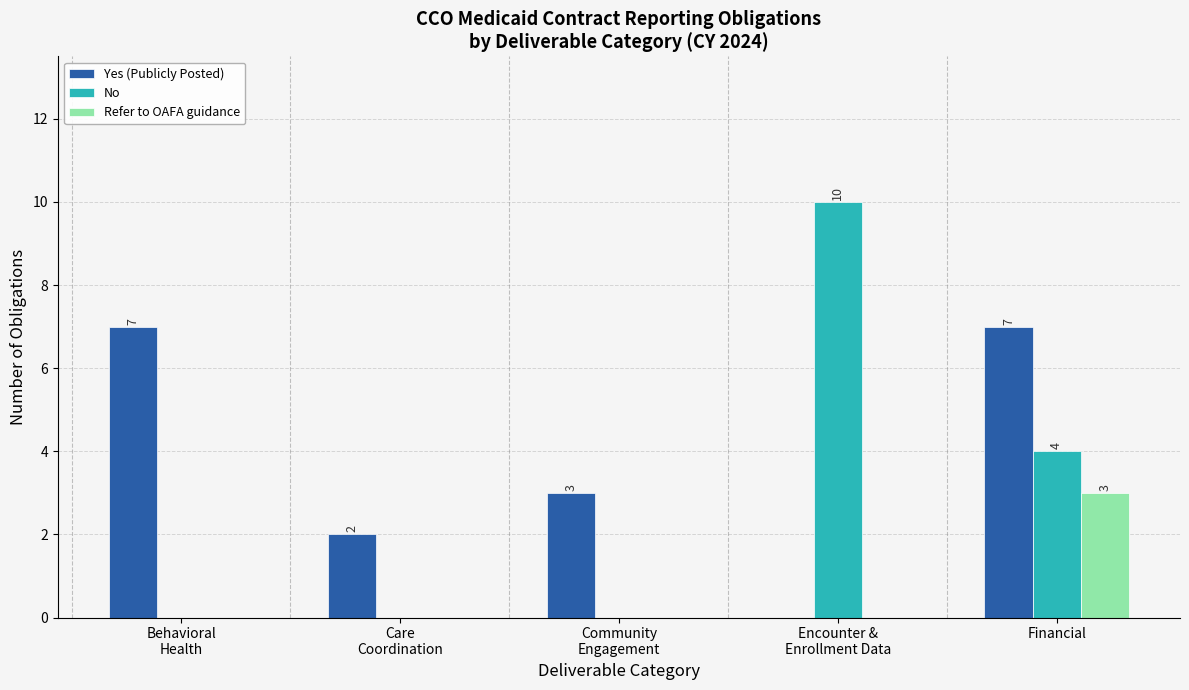

The Refer to OAFA guidance series shows 0 at Community
Engagement. True or false?

True